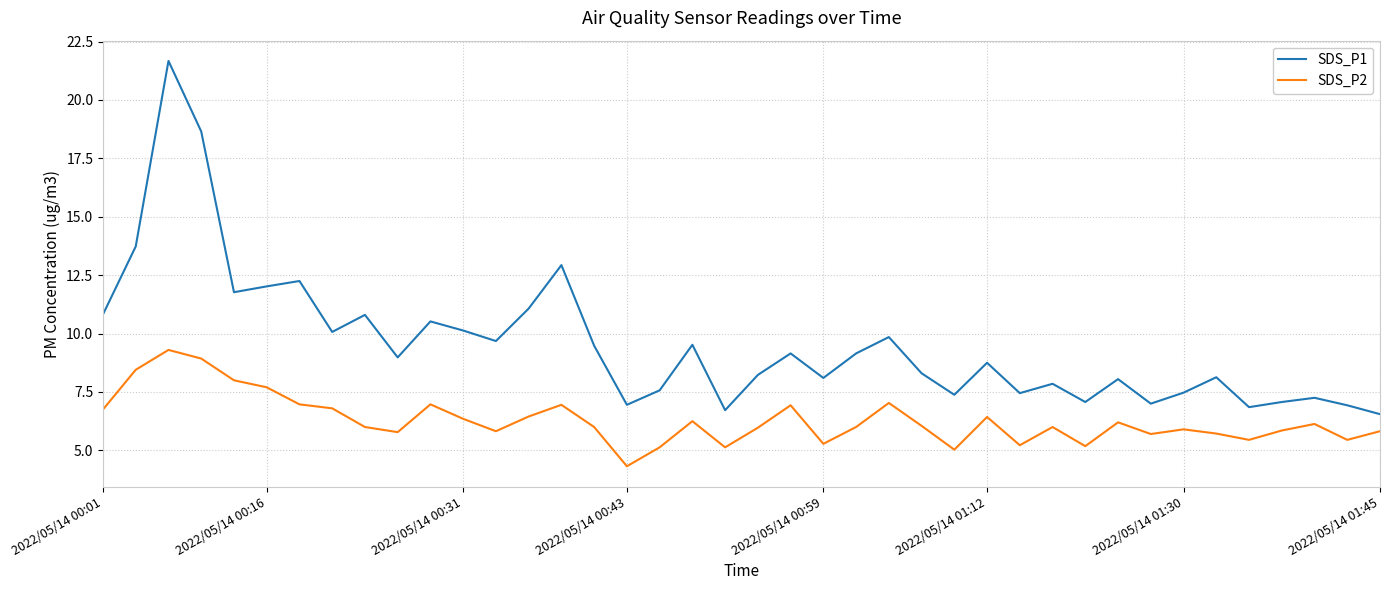

Which series has the widest spread of values?

SDS_P1